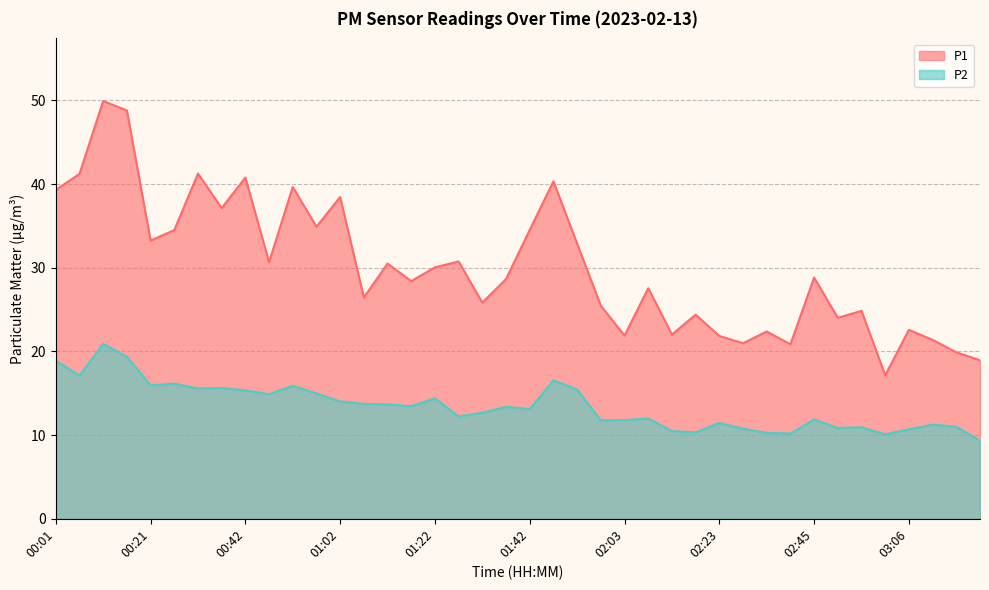

What is the difference between the maximum and minimum values in the P1 series?

32.8